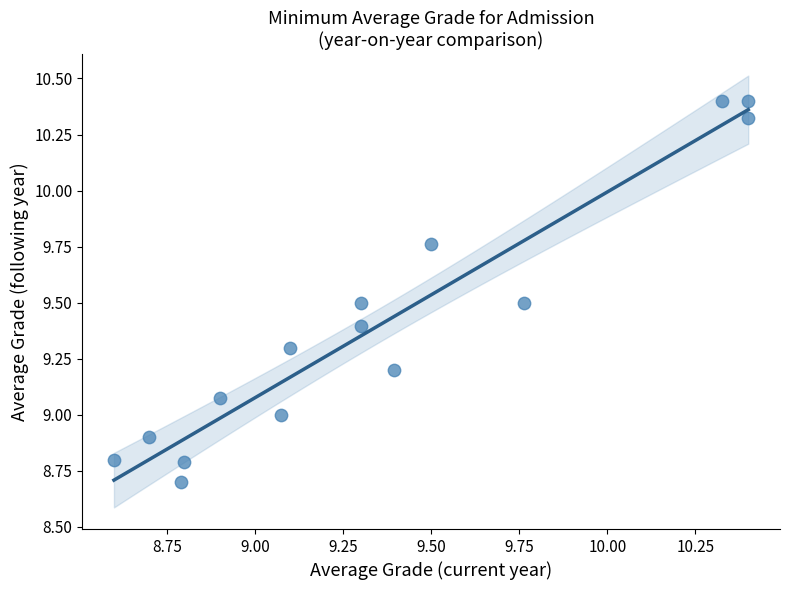

What is the range of X values (max minus min)?

1.8